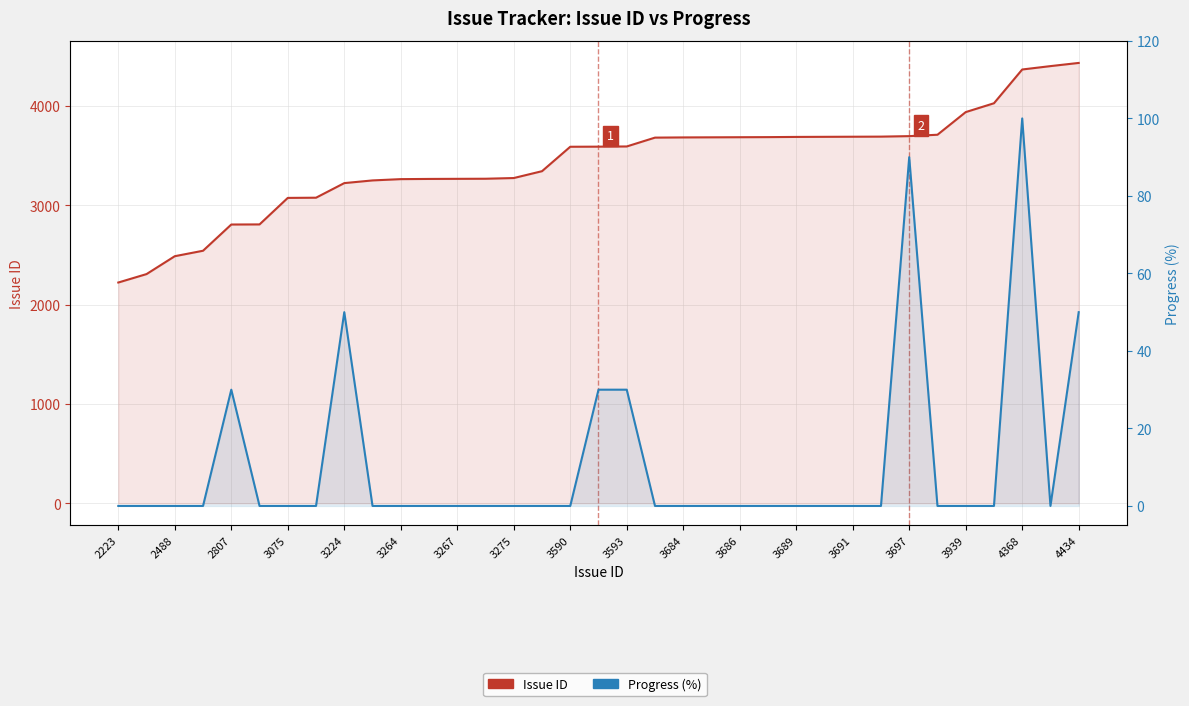

What position from the left is 3075?

7